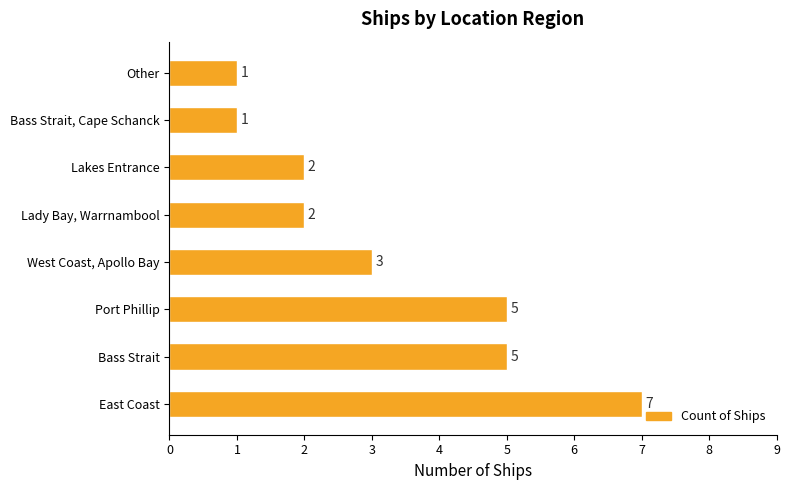

Are the bars horizontal?

Yes